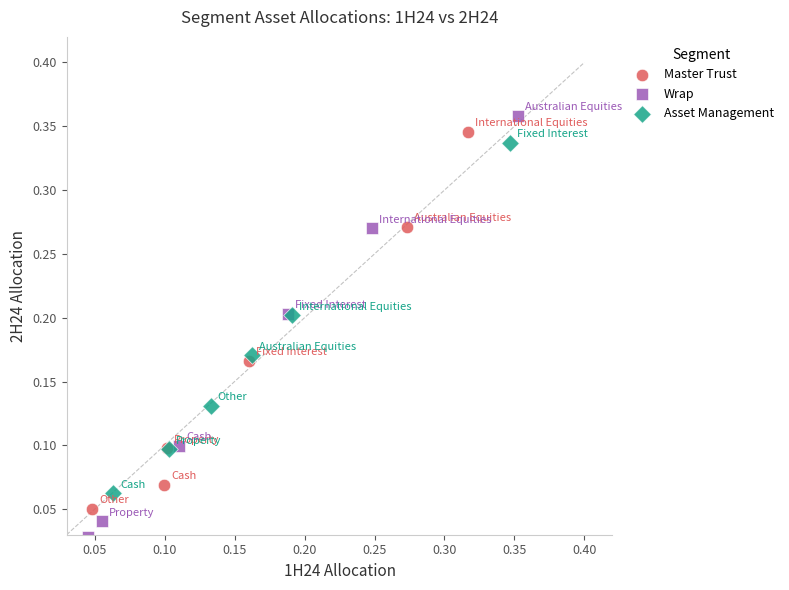

Which series has the largest Y range (max minus min)?

Wrap